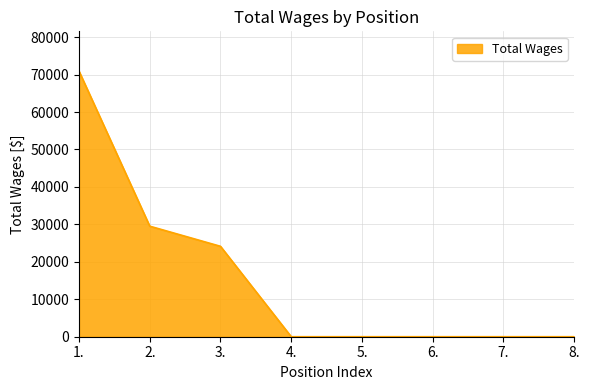

How many values exceed 0?

3